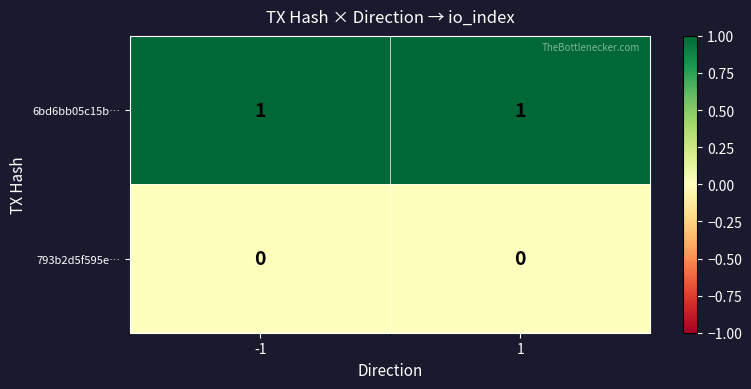

The 6bd6bb05c15b… series shows 1 at 1. True or false?

True